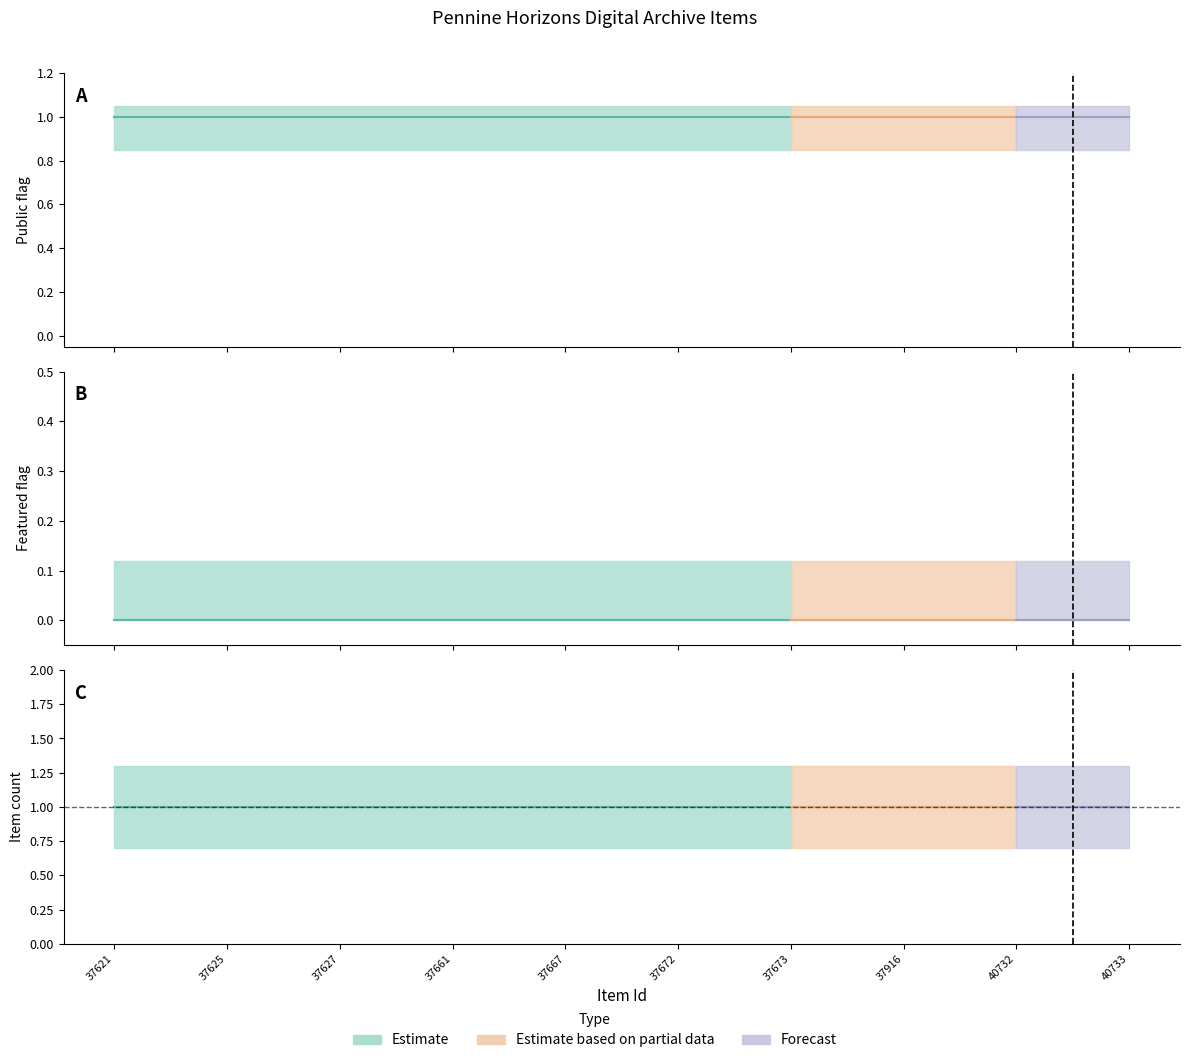

Does the chart have visible grid lines?

No